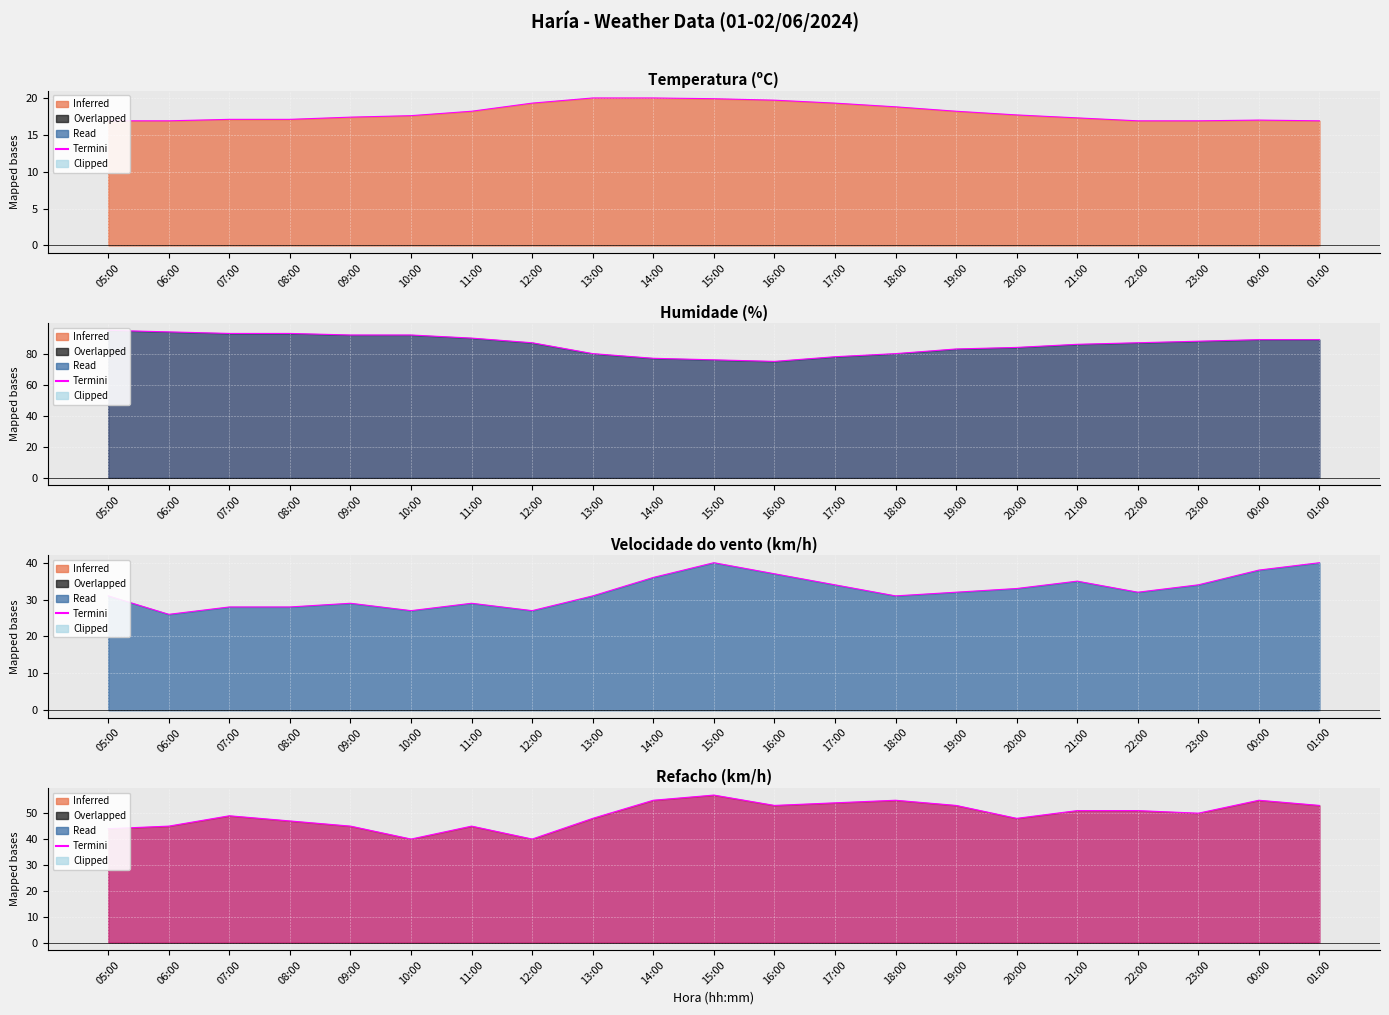

In Humidade (%) (line), how many points are lower than both neighbors (excluding endpoints)?

1